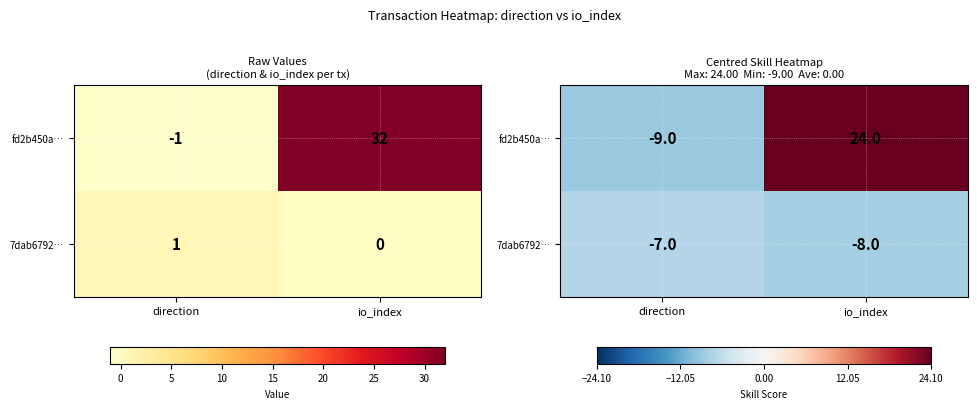

How many data points does each series have?

2